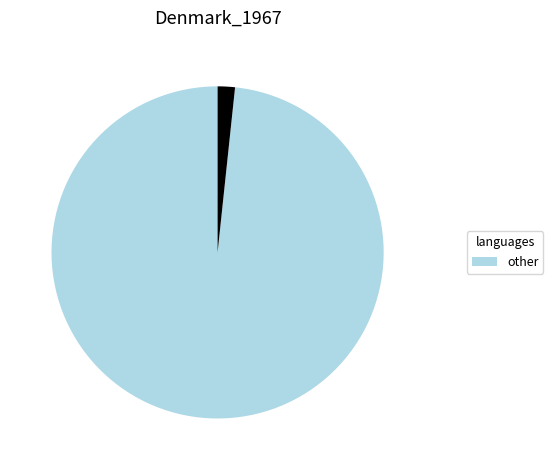

Is there any slice that represents more than half of the pie?

Yes